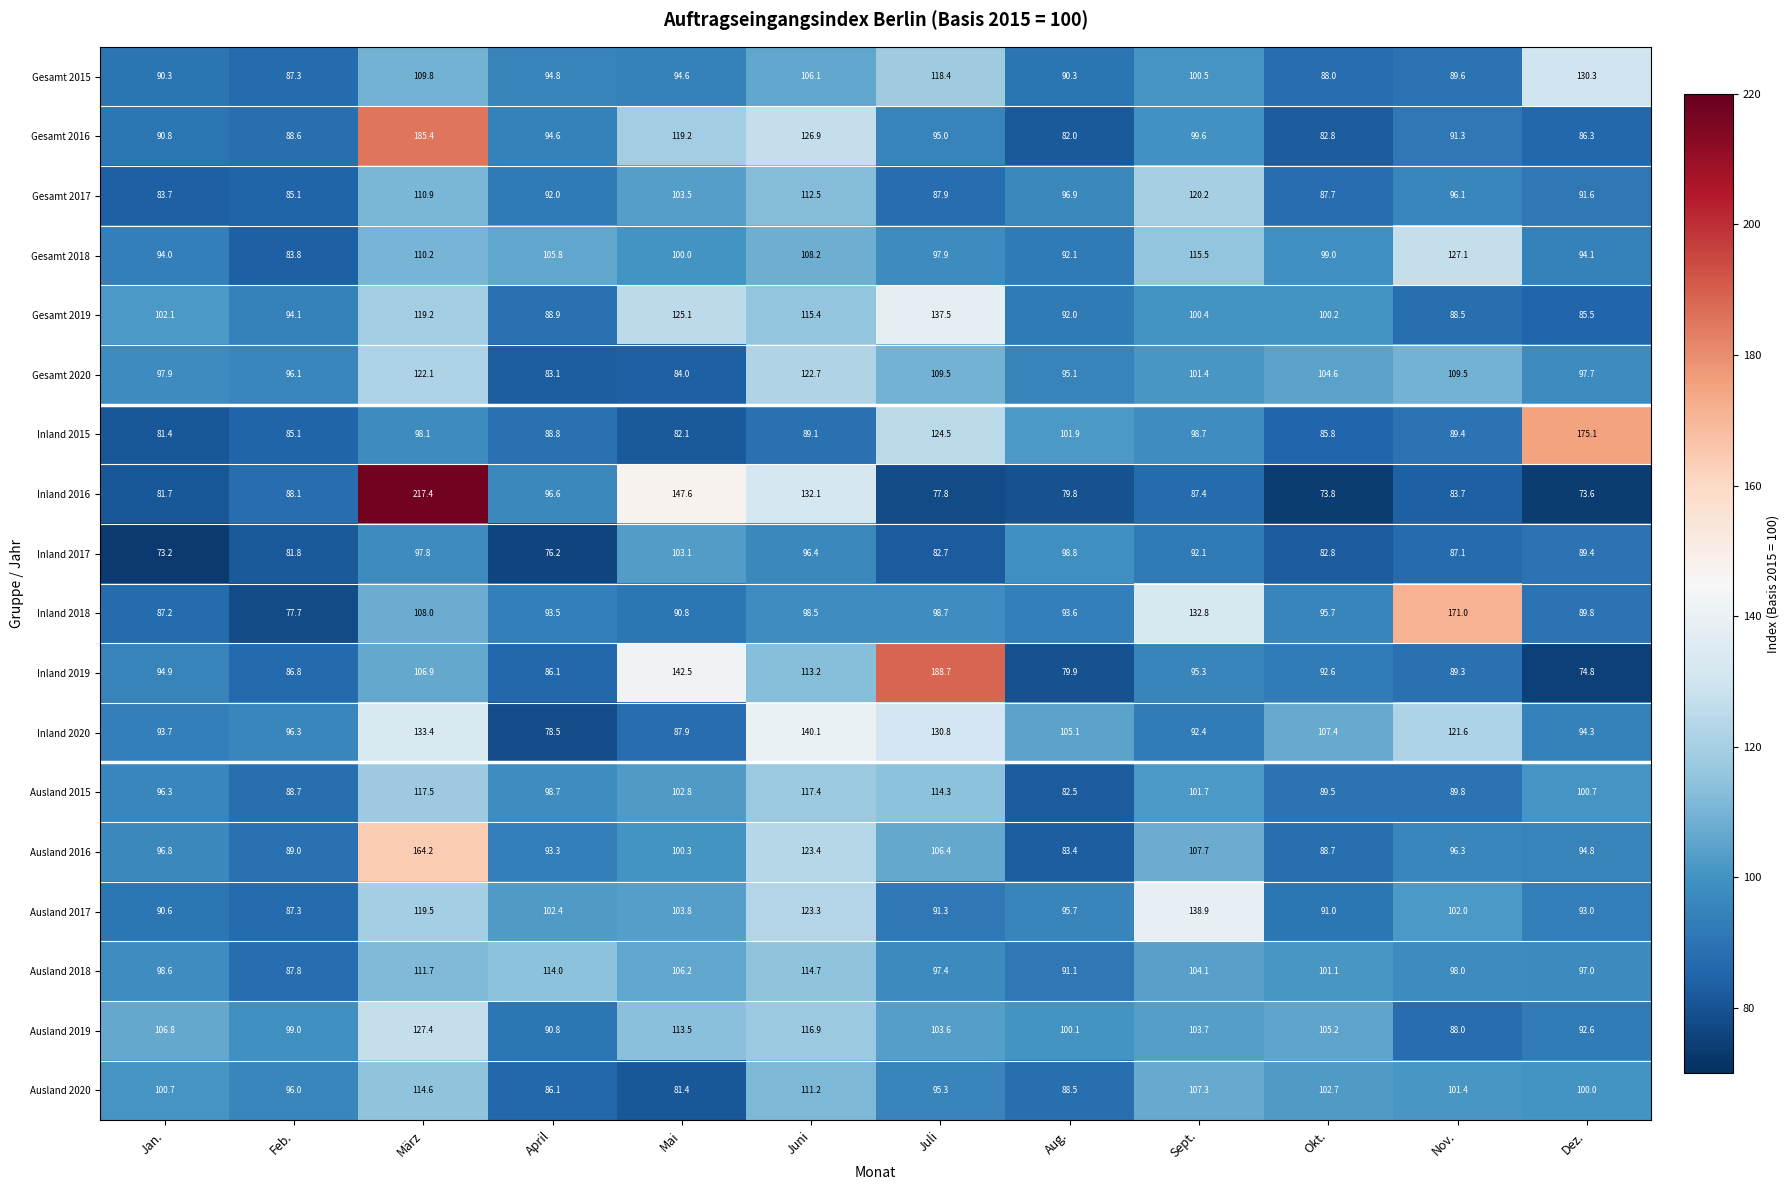

The value of Inland 2015 at Feb. is 85.1. True or false?

True